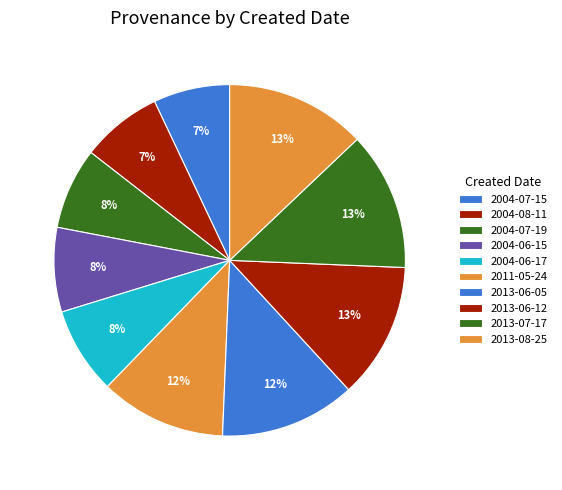

To the nearest percent, what is the average slice percentage?

10%